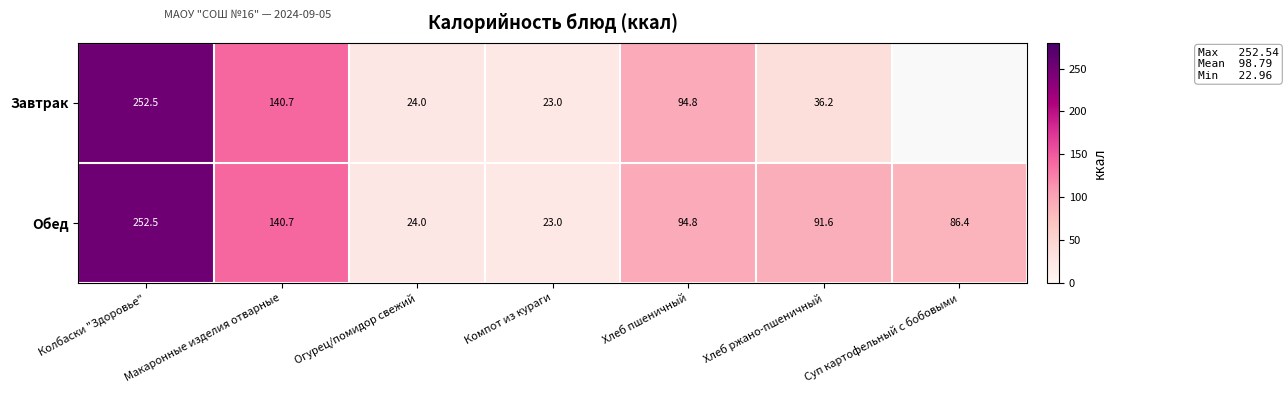

At which label is Обед closest to 137?

Макаронные изделия отварные